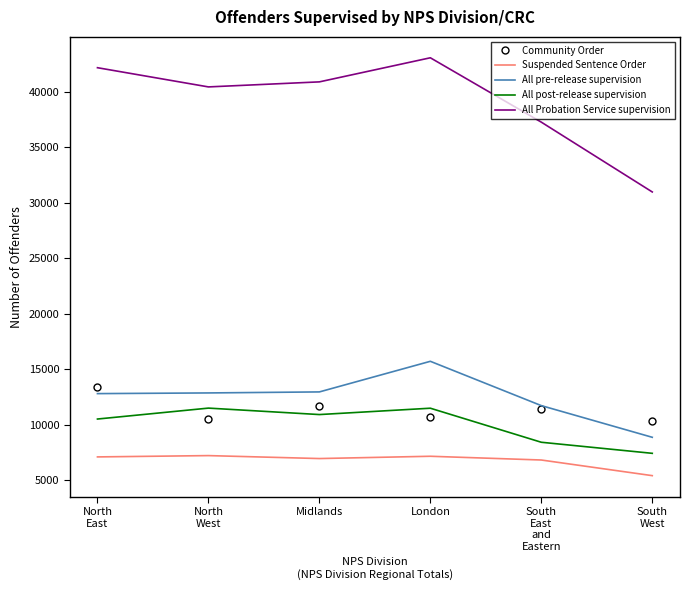

What are all the series names shown in the legend?

Community Order, Suspended Sentence Order, All pre-release supervision, All post-release supervision, All Probation Service supervision